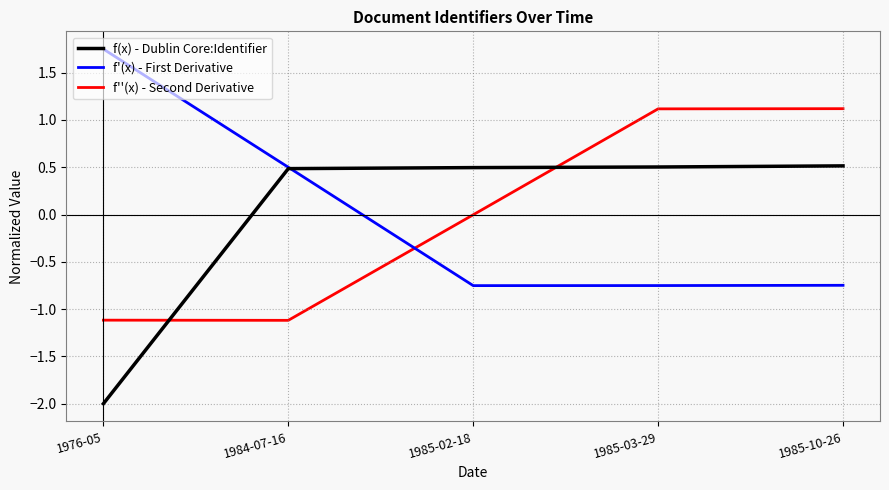

Which label corresponds to the smallest value in the chart?

1976-05